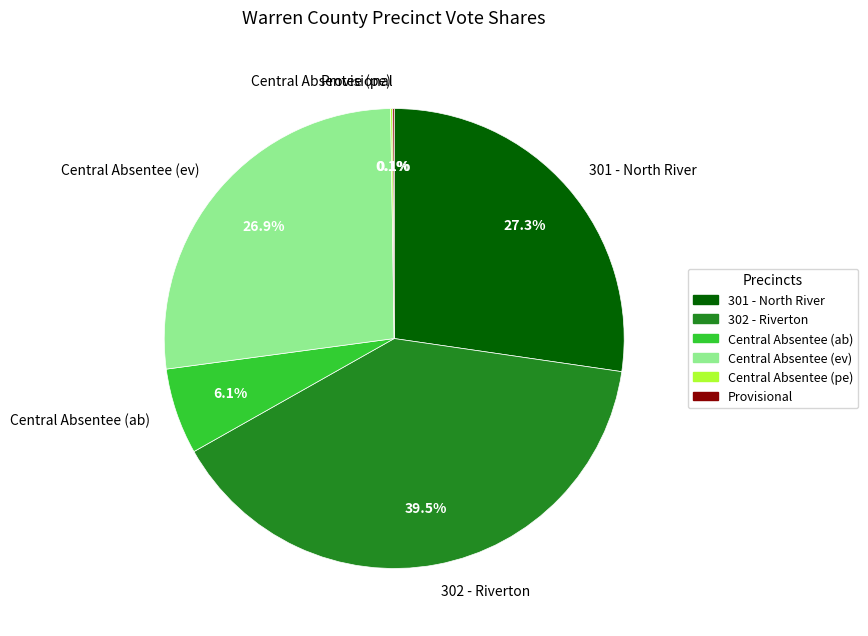

To the nearest percent, what is the average slice percentage?

17%